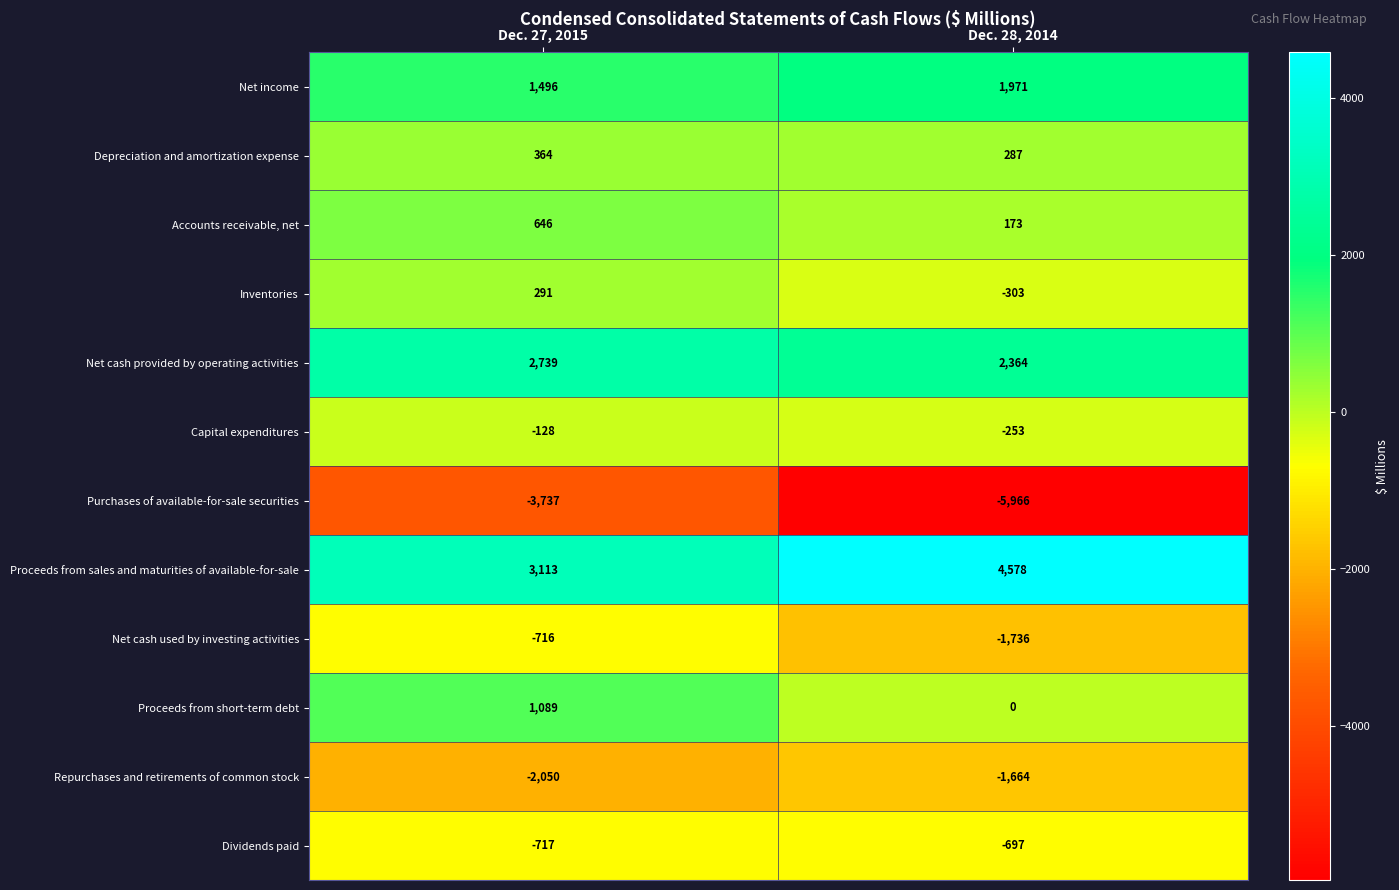

List the series in order of their peak value, highest first.

Proceeds from sales and maturities of available-for-sale, Net cash provided by operating activities, Net income, Proceeds from short-term debt, Accounts receivable, net, Depreciation and amortization expense, Inventories, Capital expenditures, Dividends paid, Net cash used by investing activities, Repurchases and retirements of common stock, Purchases of available-for-sale securities